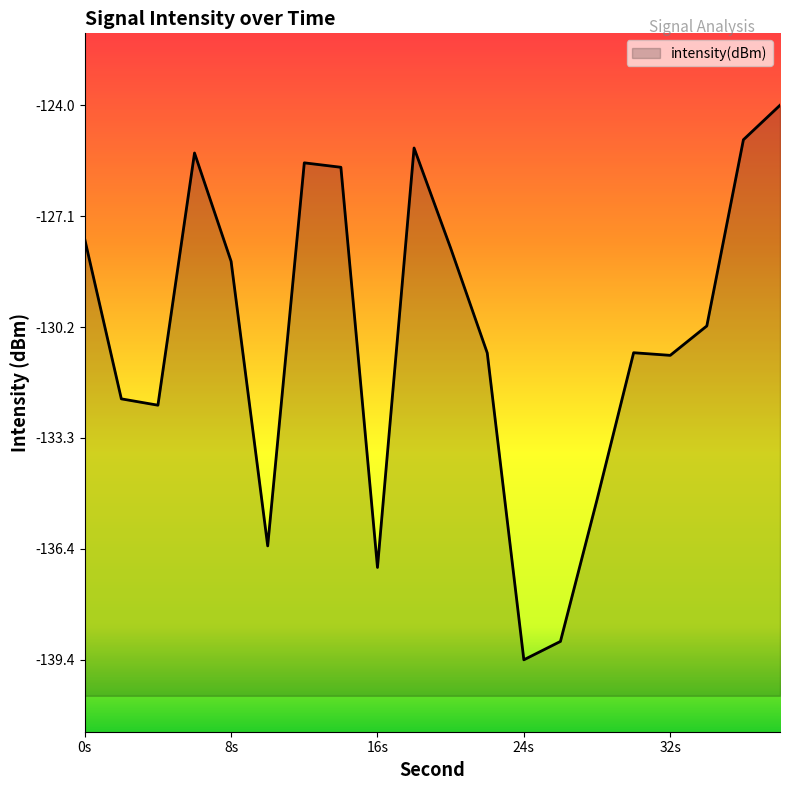

Reading left to right, transcribe all the data shown in this chart.

-127.7	-132.2	-132.4	-125.3	-128.4	-136.3	-125.6	-125.7	-136.9	-125.2	-128.0	-130.9	-139.4	-138.9	-135.0	-130.9	-131.0	-130.2	-125.0	-124.0